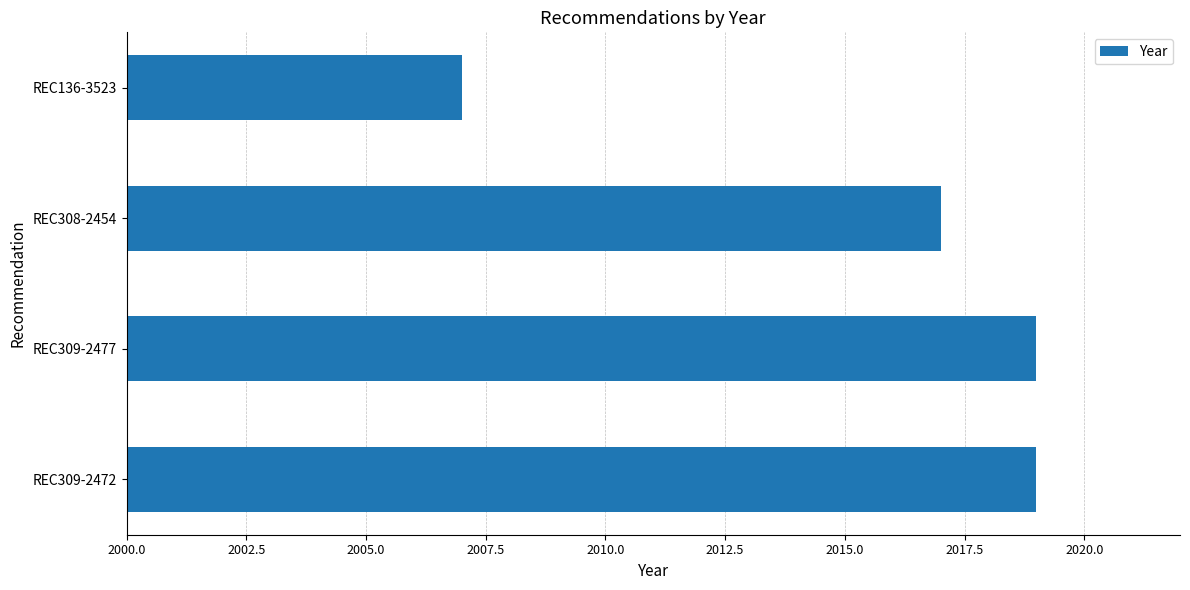

Where is the data nearest to the value 2013?

REC308-2454